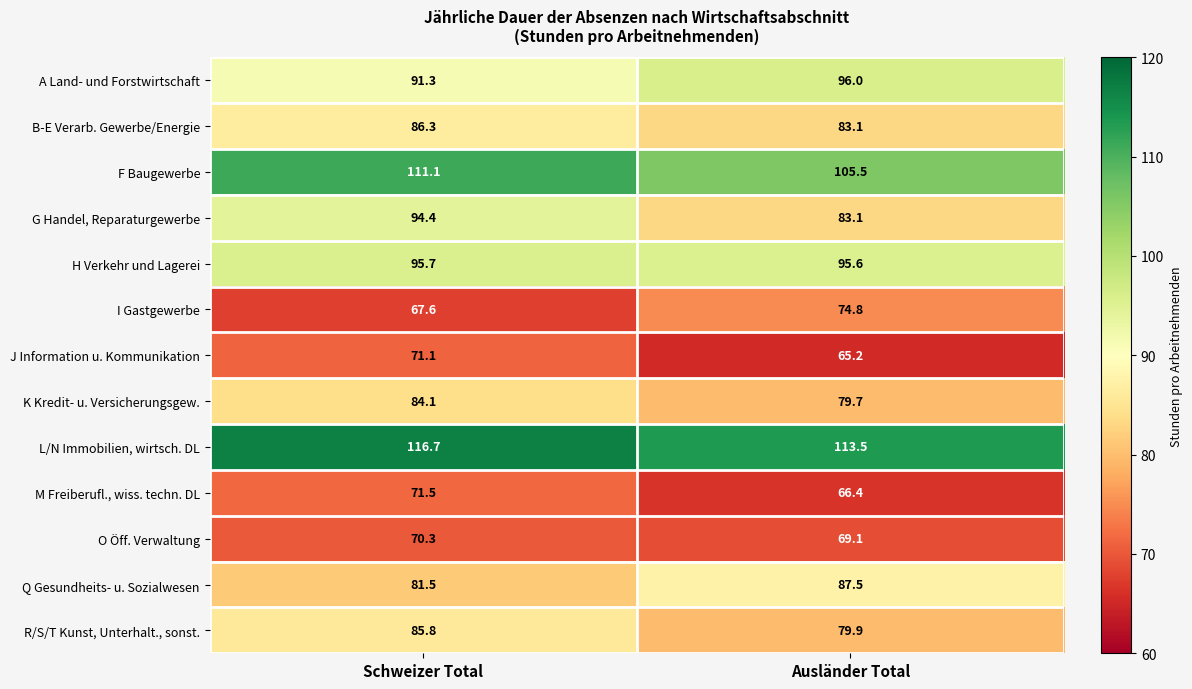

What is the difference between the J Information u. Kommunikation values at Schweizer Total and Ausländer Total?

5.9